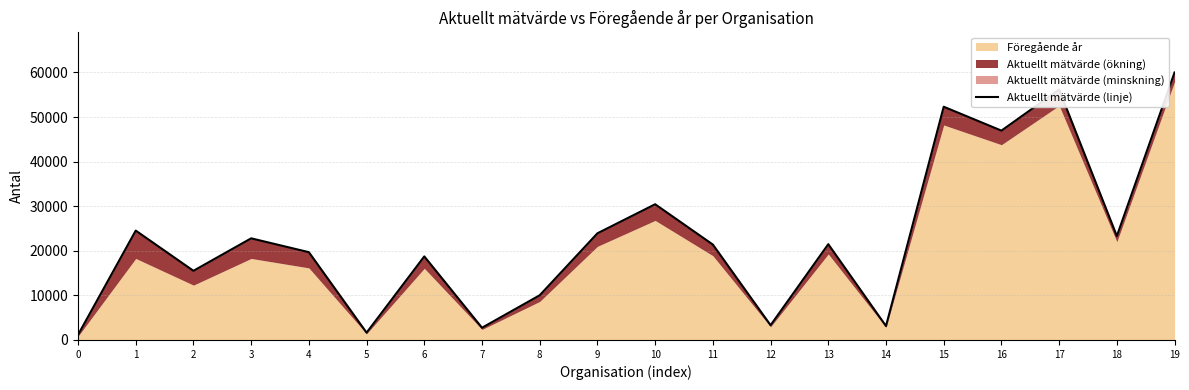

List the labels in order of value, smallest first.

0, 5, 7, 14, 12, 8, 2, 6, 4, 11, 13, 3, 18, 9, 1, 10, 16, 15, 17, 19